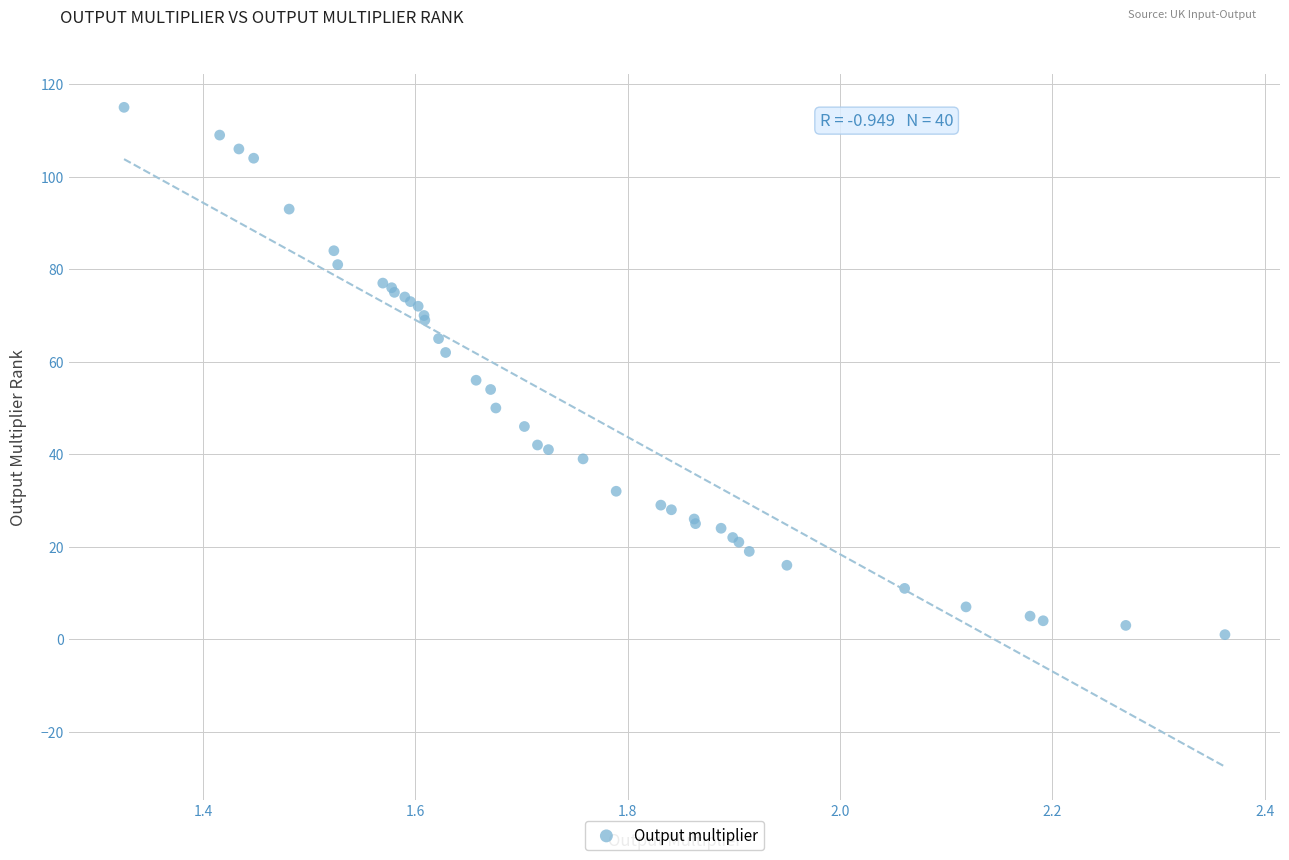

What Y value in the scatter plot is closest to 58?

56